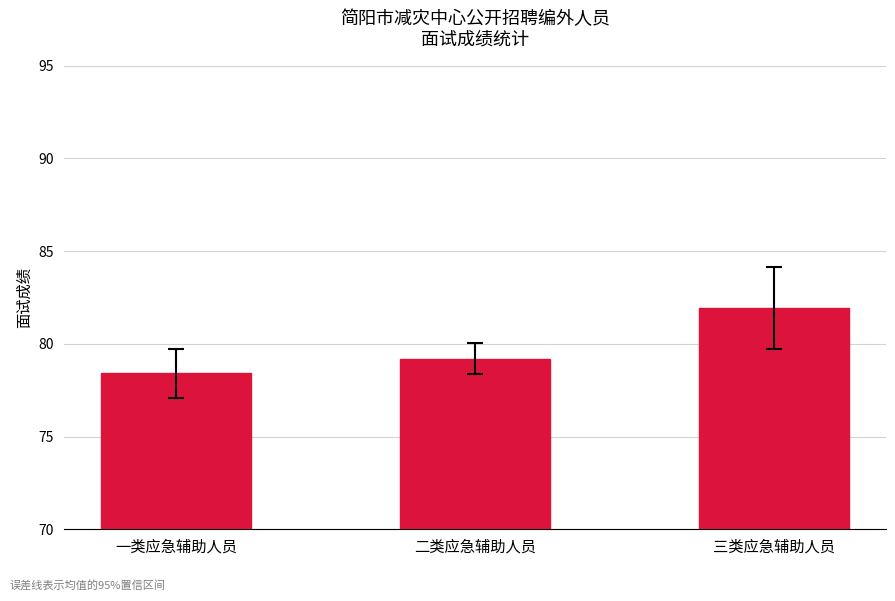

How many data points are less than 79?

1